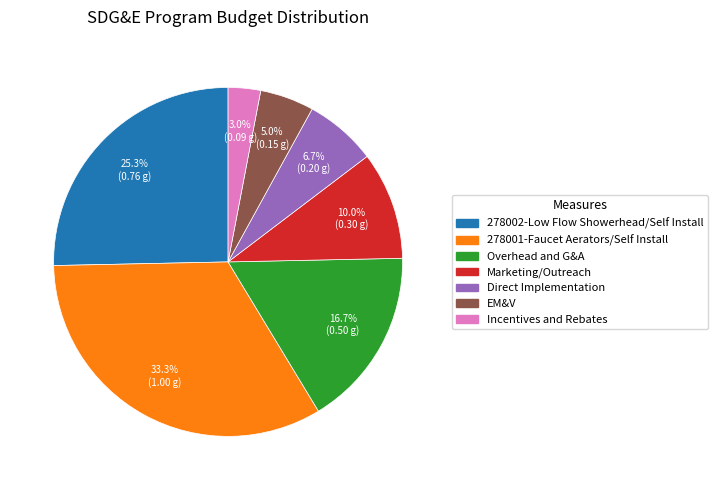

What percentage is NOT represented by EM&V?

95.0%